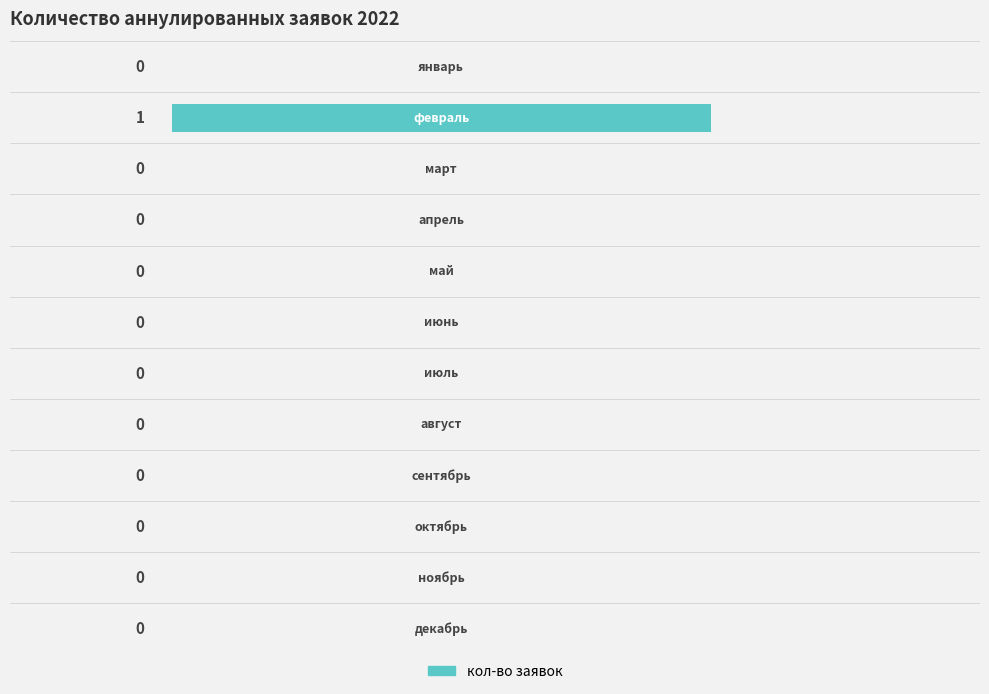

How many values are between 0 and 1?

12